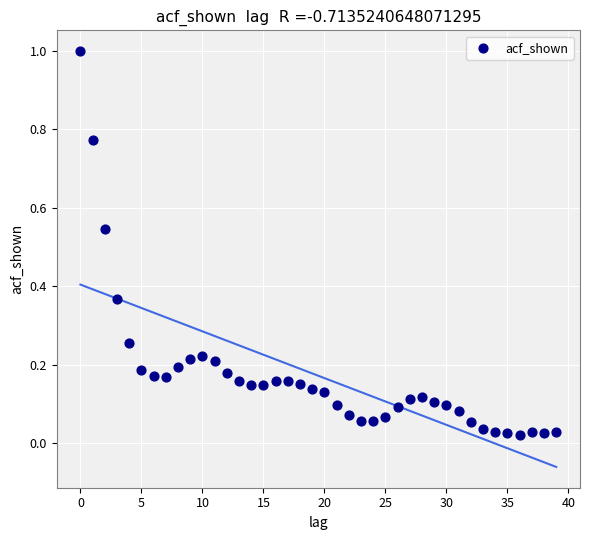

What is the range of Y values (max minus min)?

1.0